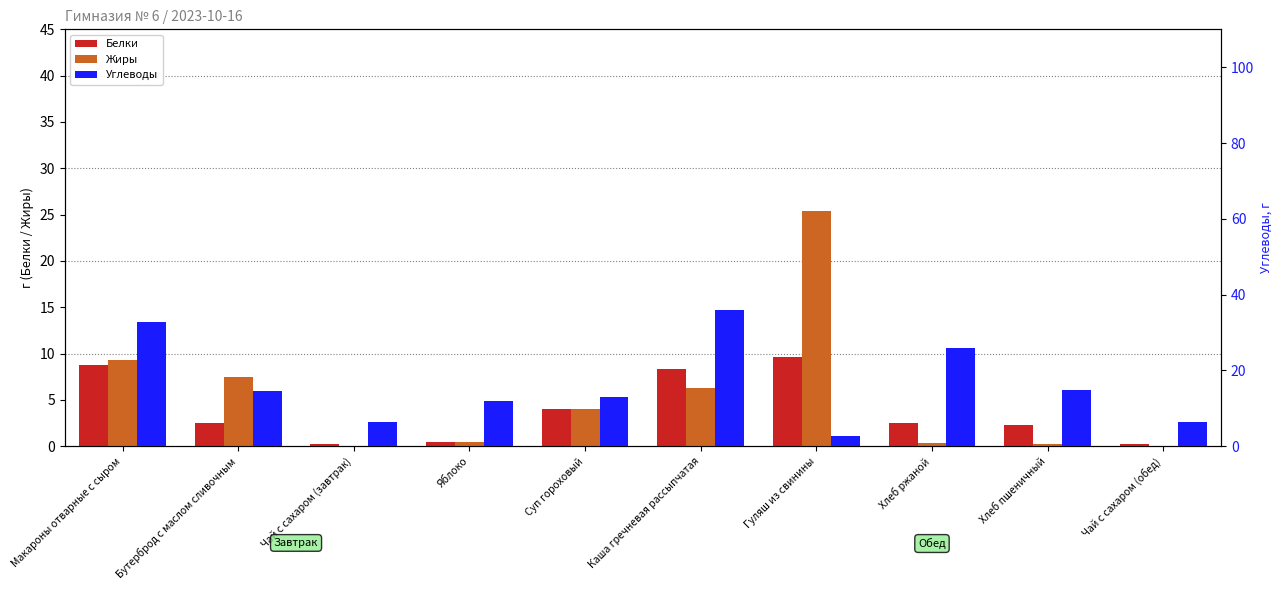

The Жиры series shows 14.9 at Чай с сахаром (завтрак). True or false?

False